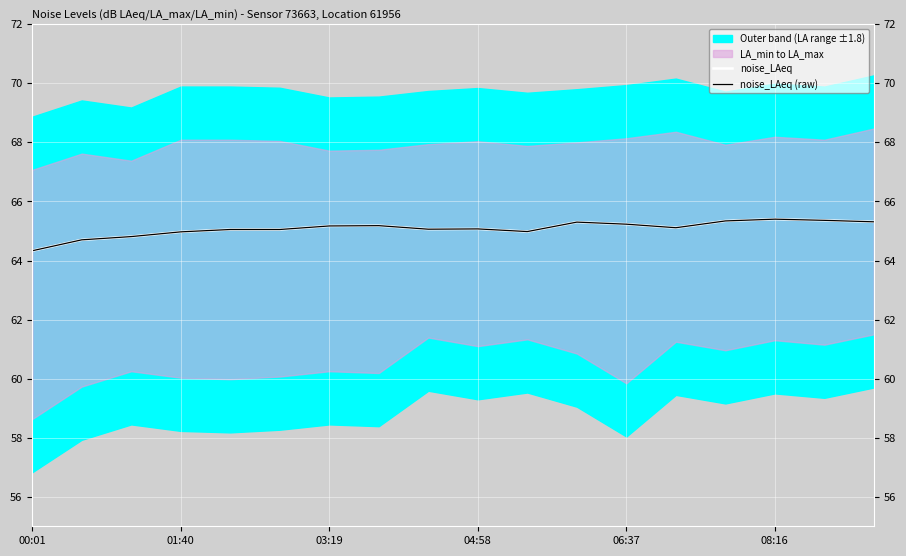

At which category is the sum across all series the highest?

08:16